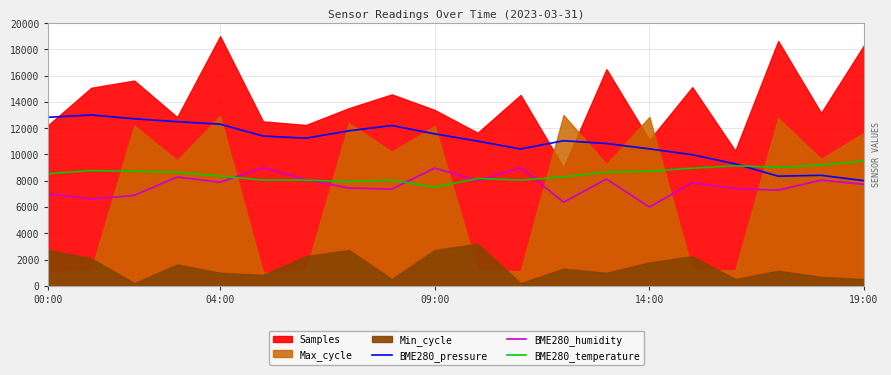

The value of BME280_temperature at 19:00 is 9500.0. True or false?

True